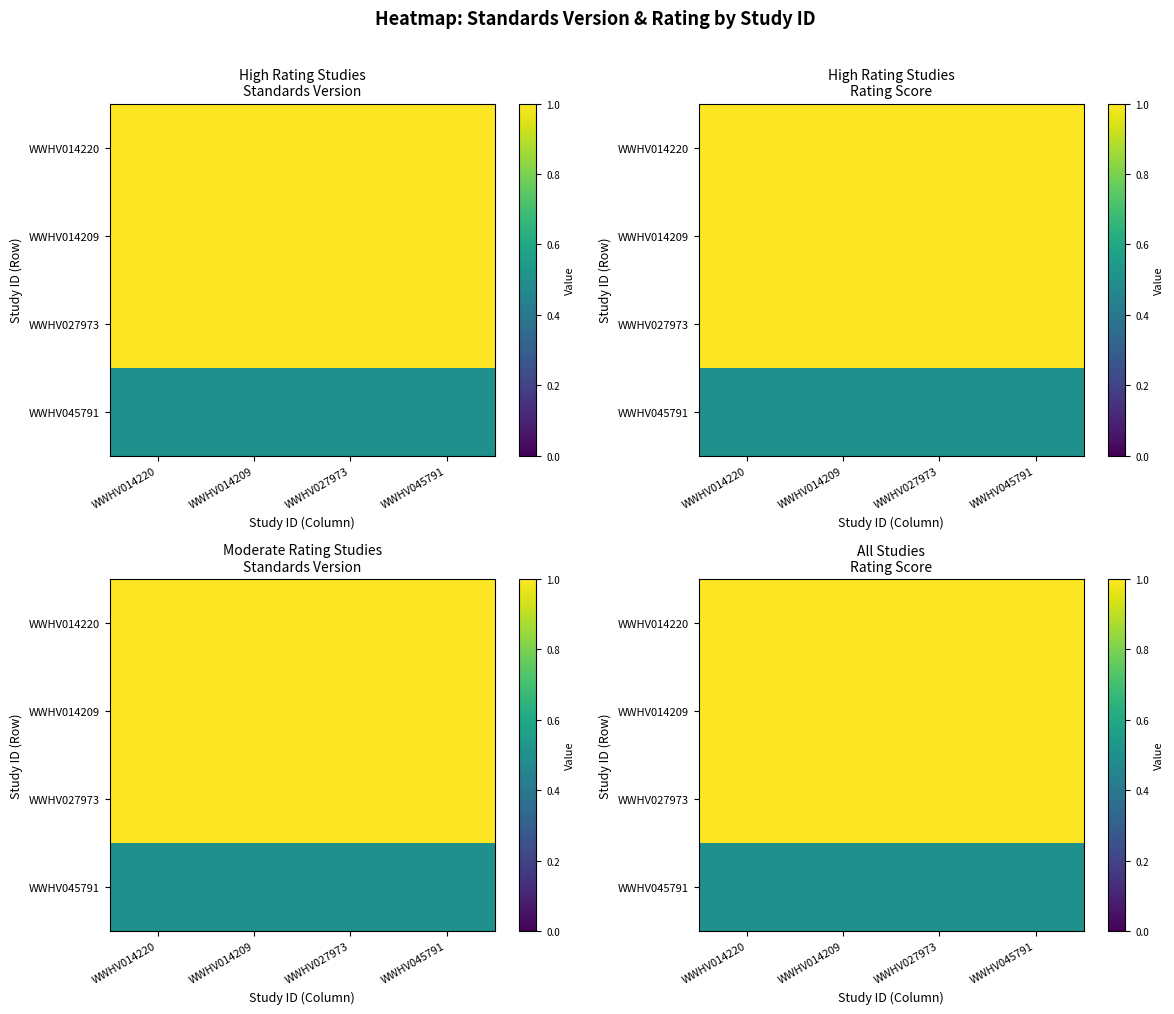

What is the smallest value displayed?

0.5